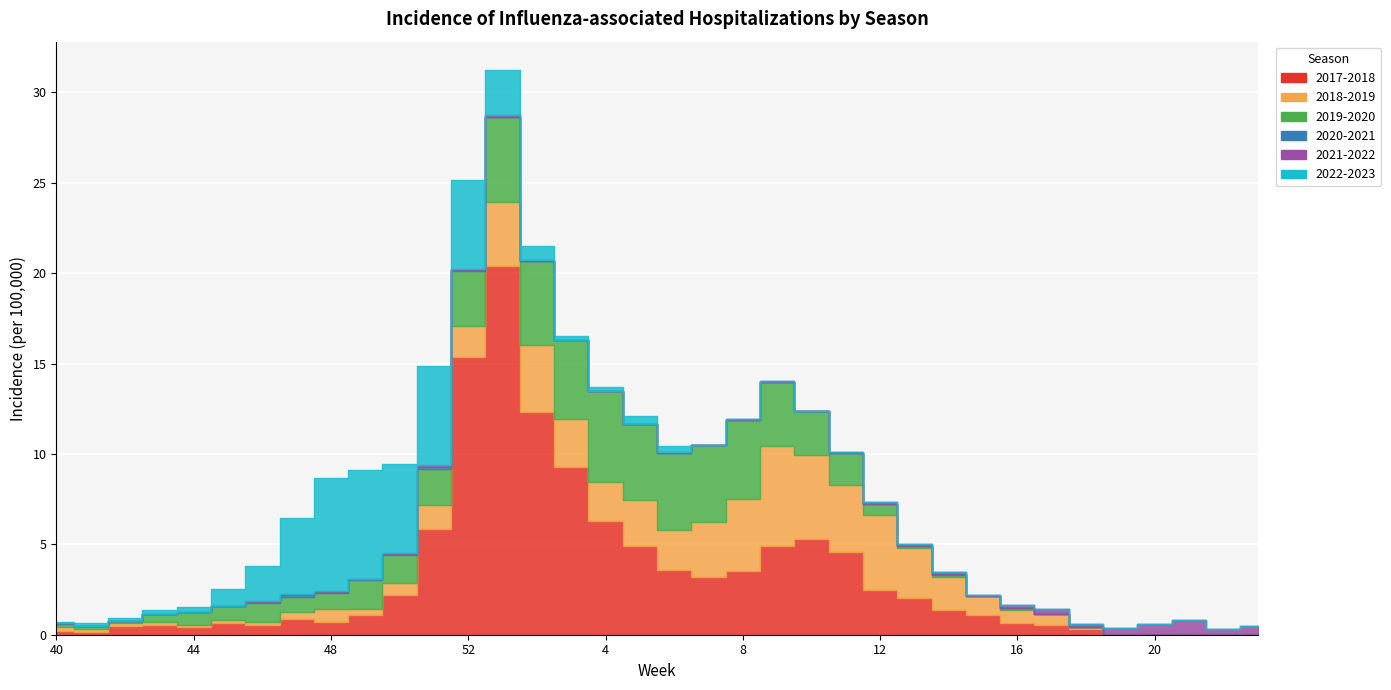

At how many categories does at least one series exceed 5?

10